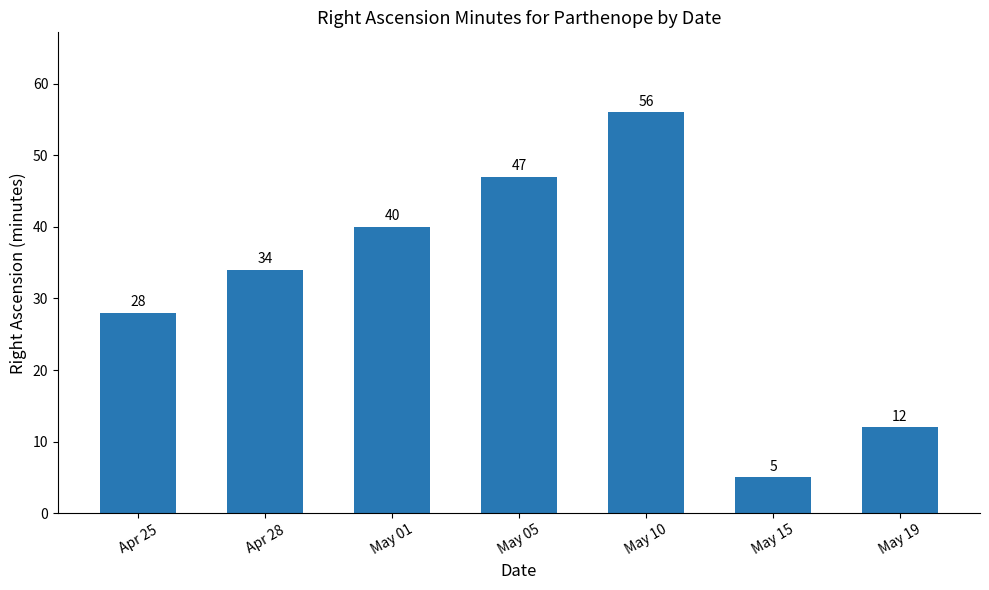

List the labels in order of value, smallest first.

May 15, May 19, Apr 25, Apr 28, May 01, May 05, May 10